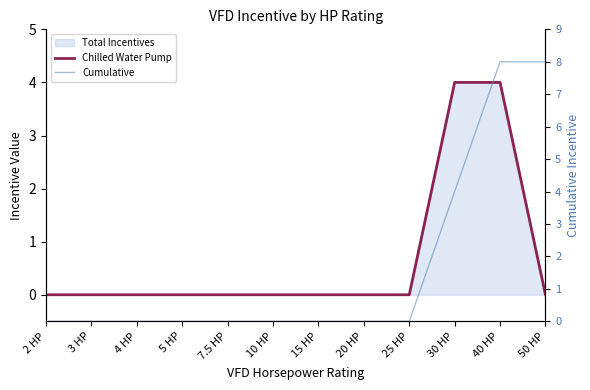

At which category does the chart reach its minimum across all series?

2 HP